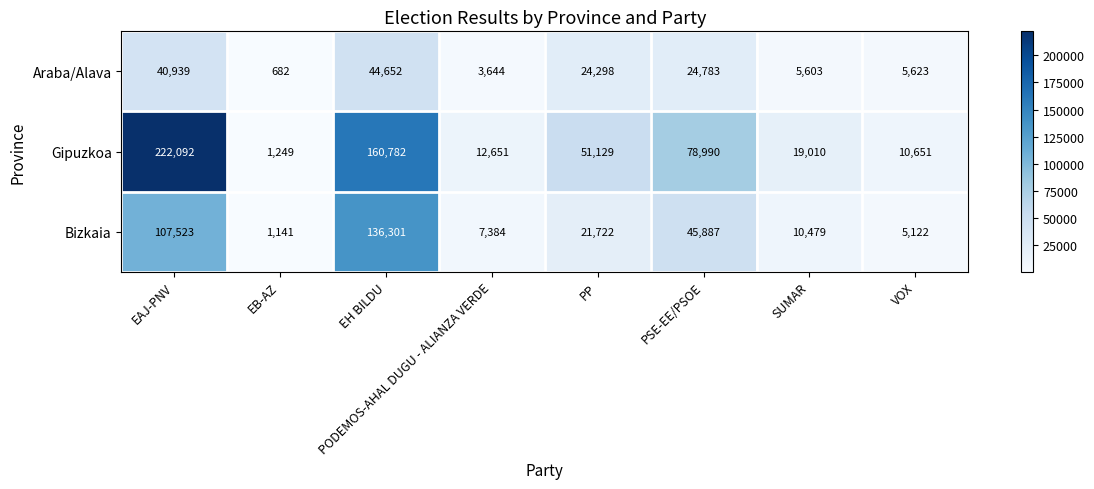

Which series has the largest range (max minus min)?

Gipuzkoa